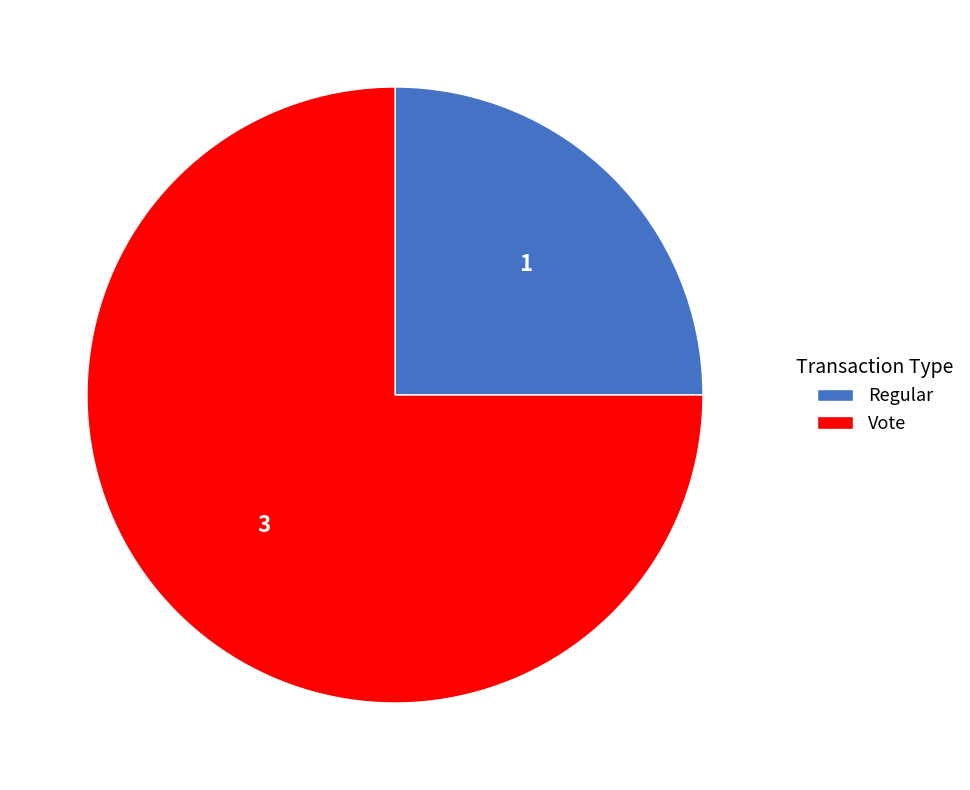

Is it true that Vote is 65% of the pie?

False